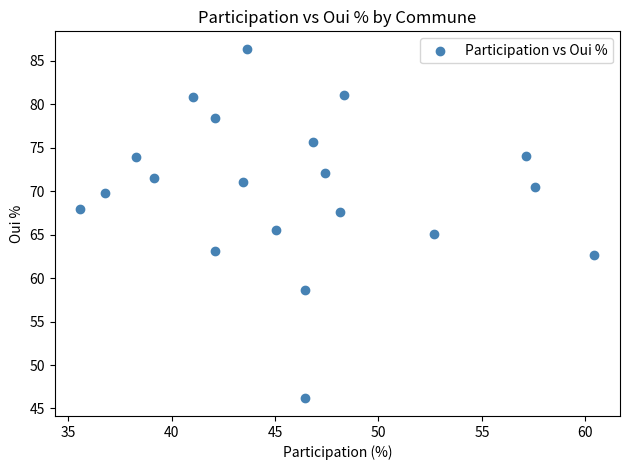

What is the range of X values (max minus min)?

24.8